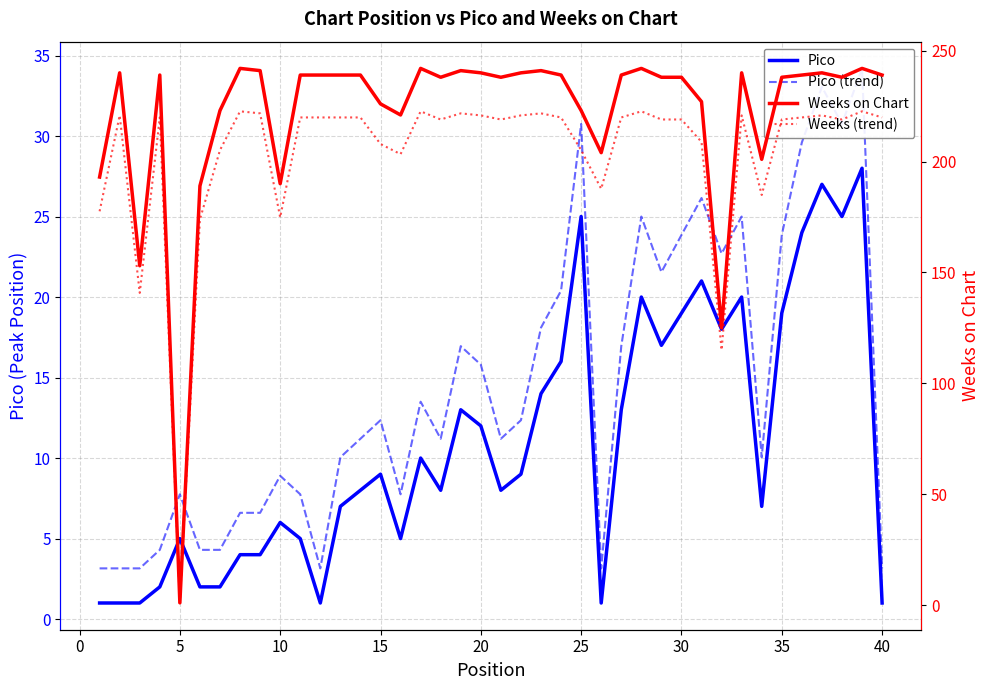

Reading left to right, list all the values displayed in this chart.

Pico: 1.0	1.0	1.0	2.0	5.0	2.0	2.0	4.0	4.0	6.0	5.0	1.0	7.0	8.0	9.0	5.0	10.0	8.0	13.0	12.0	8.0	9.0	14.0	16.0	25.0	1.0	13.0	20.0	17.0	19.0	21.0	18.0	20.0	7.0	19.0	24.0	27.0	25.0	28.0	1.0
Pico (trend): 3.1	3.1	3.1	4.3	7.8	4.3	4.3	6.6	6.6	8.9	7.8	3.1	10.0	11.2	12.3	7.8	13.5	11.2	16.9	15.8	11.2	12.3	18.1	20.4	30.7	3.1	16.9	25.0	21.5	23.8	26.1	22.7	25.0	10.0	23.8	29.6	33.0	30.7	34.2	3.1
Weeks on Chart: 193.0	240.0	153.0	239.0	1.0	189.0	223.0	242.0	241.0	190.0	239.0	239.0	239.0	239.0	226.0	221.0	242.0	238.0	241.0	240.0	238.0	240.0	241.0	239.0	223.0	204.0	239.0	242.0	238.0	238.0	227.0	125.0	240.0	201.0	238.0	239.0	240.0	238.0	242.0	239.0
Weeks (trend): 177.6	220.8	140.8	219.9	0.9	173.9	205.2	222.6	221.7	174.8	219.9	219.9	219.9	219.9	207.9	203.3	222.6	219.0	221.7	220.8	219.0	220.8	221.7	219.9	205.2	187.7	219.9	222.6	219.0	219.0	208.8	115.0	220.8	184.9	219.0	219.9	220.8	219.0	222.6	219.9